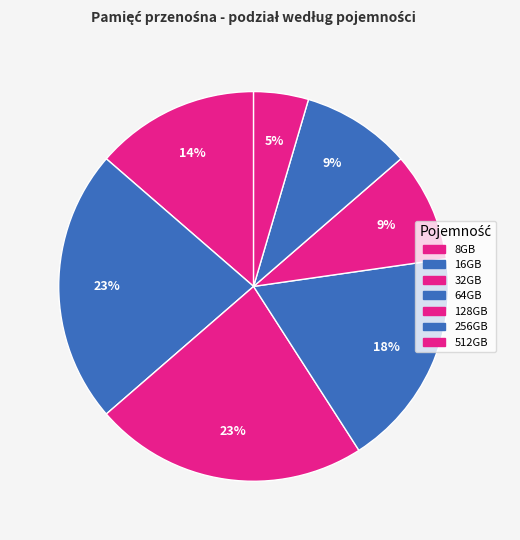

Which slice is the smallest?

512GB